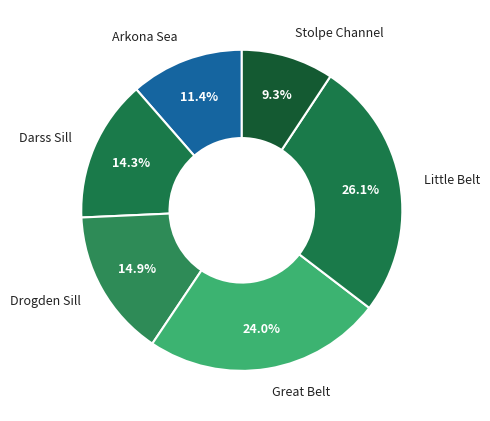

To the nearest percent, what is the average slice percentage?

17%